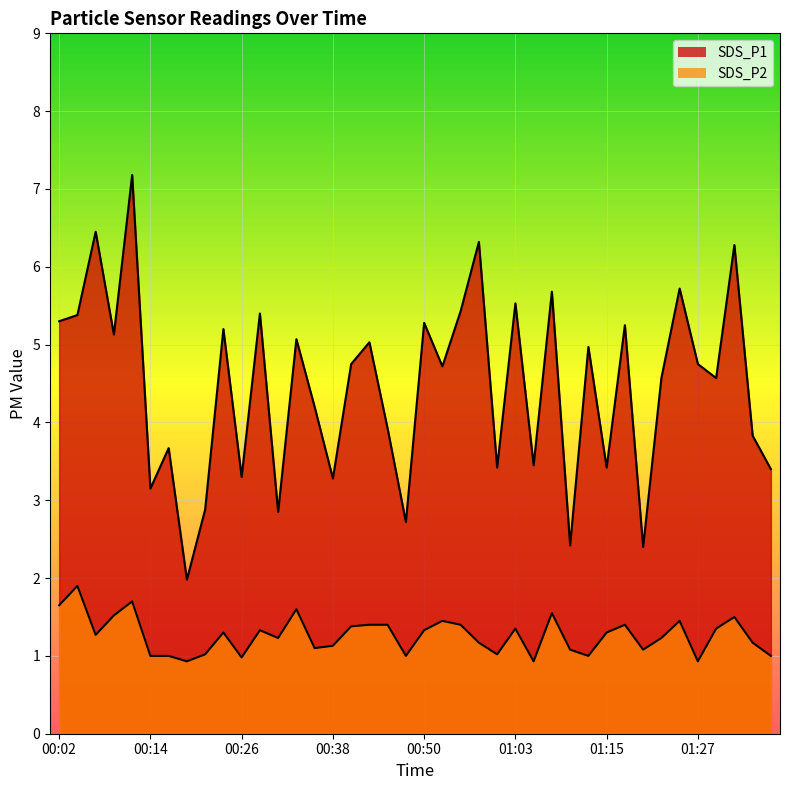

Read the SDS_P1 value at 00:41.

4.8